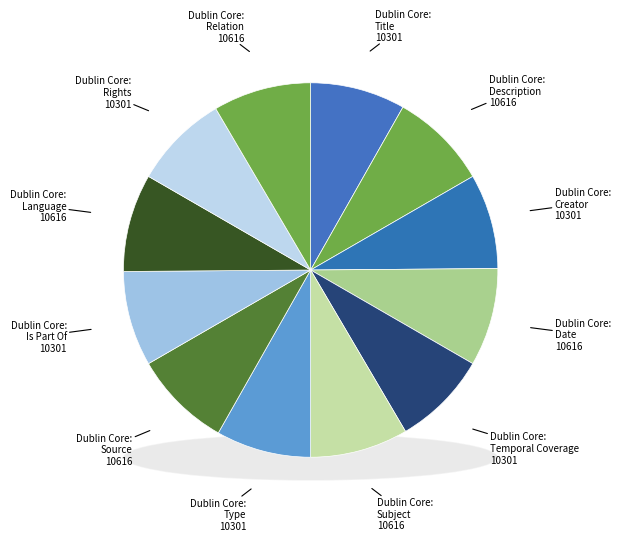

How many segments does this pie chart have?

12